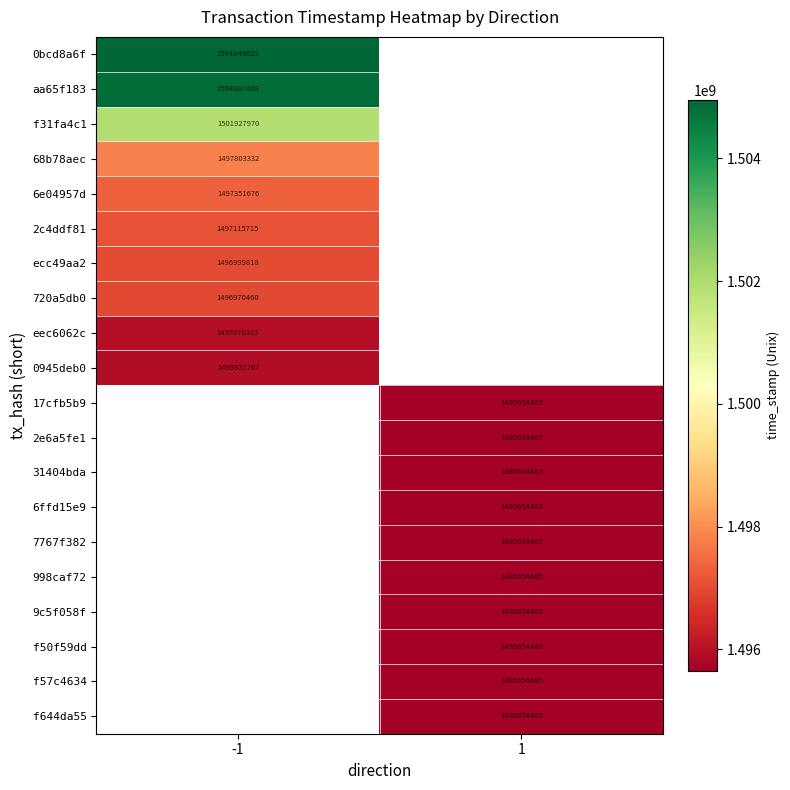

Is it true that 17cfb5b9 equals 2432259889 at 1?

False